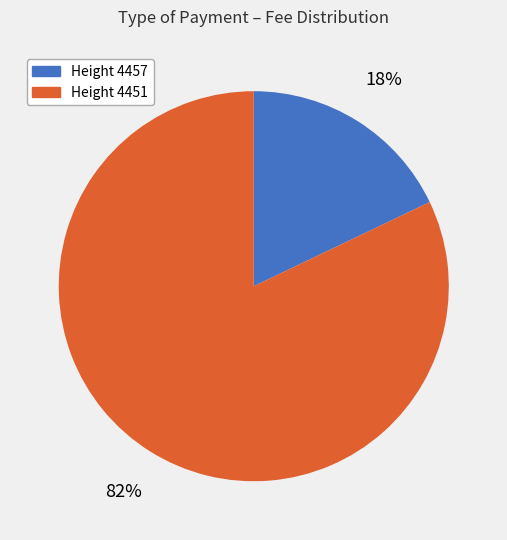

To the nearest percent, what is the difference between the largest and smallest slice percentages?

64%